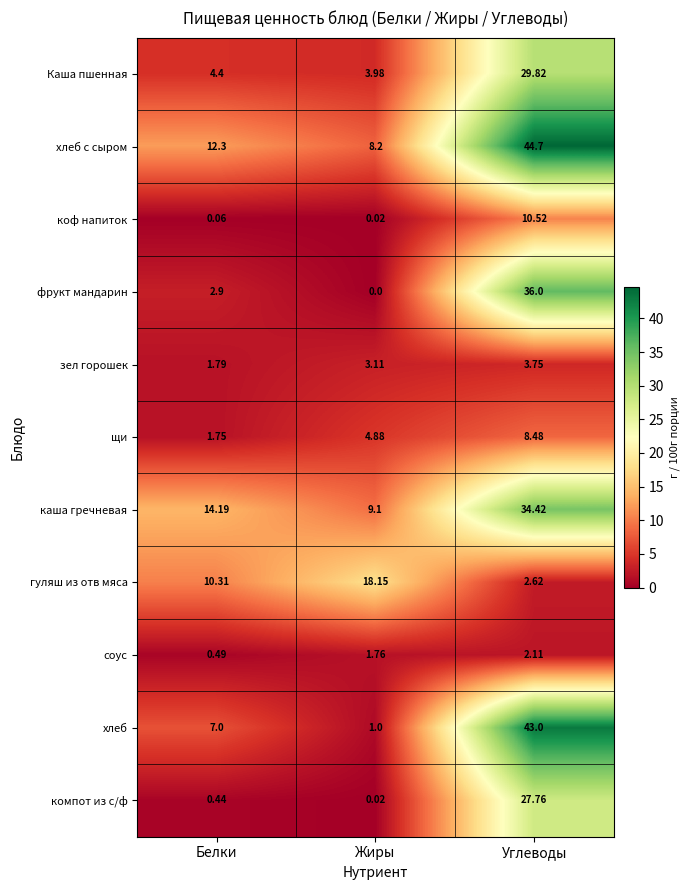

Which series has the largest range (max minus min)?

хлеб